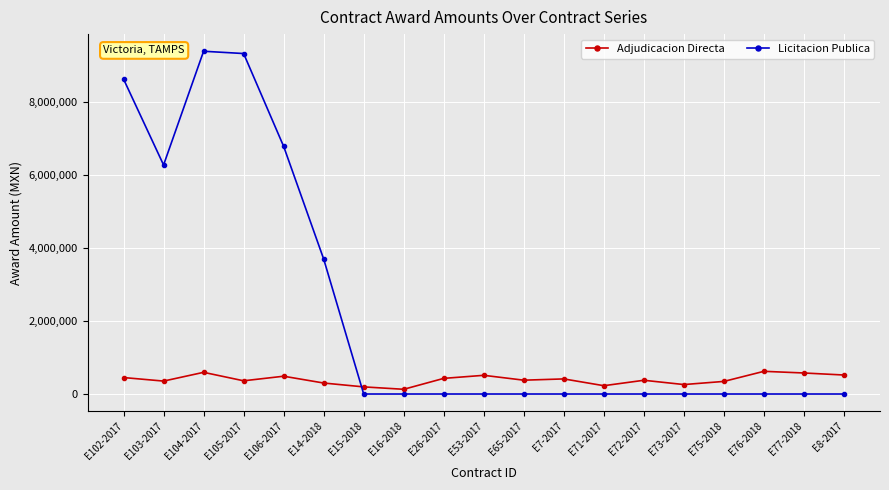

At which label does Adjudicacion Directa first exceed 378552?

E102-2017